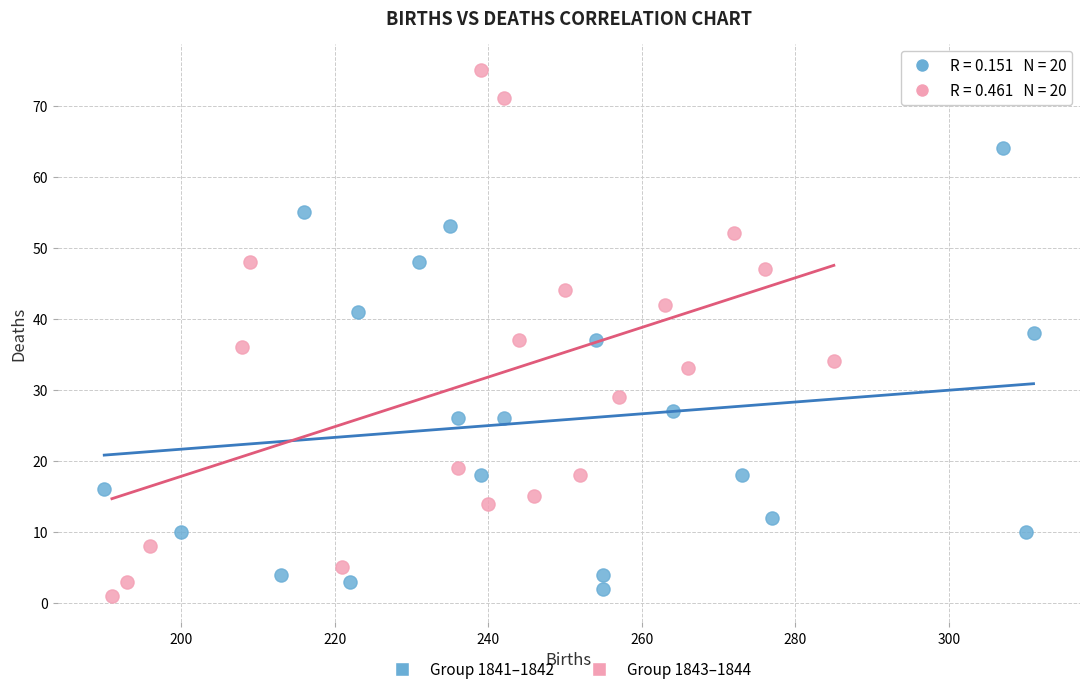

Which series has the largest Y range (max minus min)?

Group 1843–1844